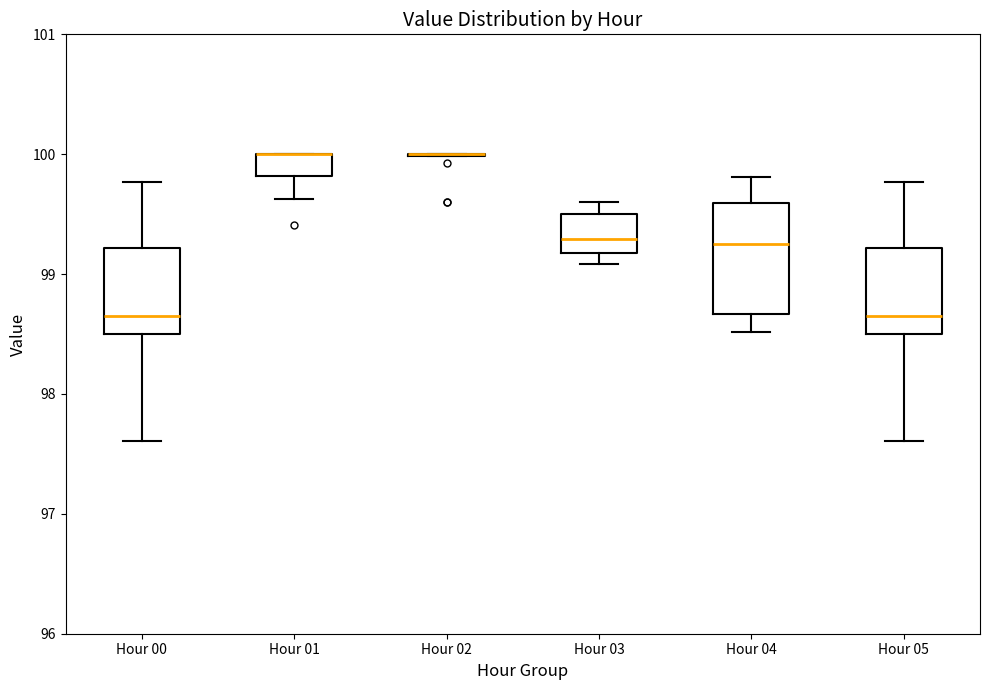

Which box is the tallest, from its lower edge to its upper edge?

Hour 04